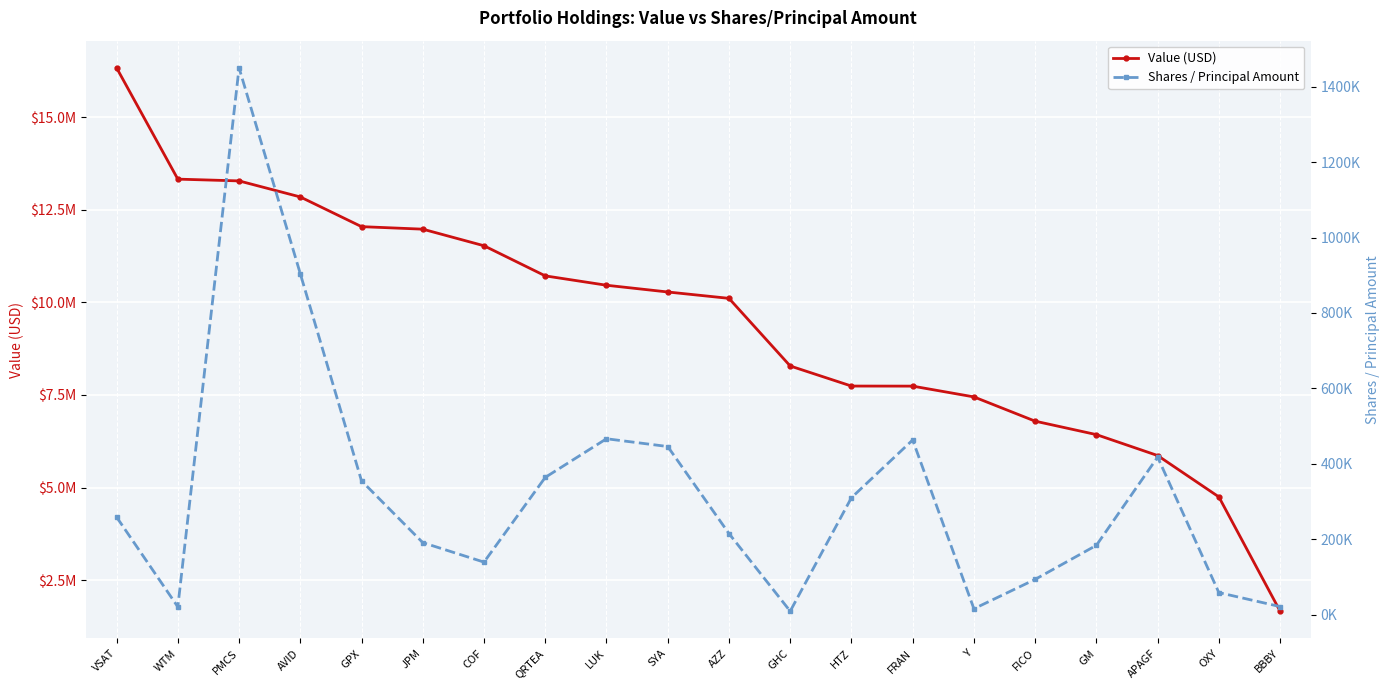

True or false: Shares / Principal Amount and Value (USD) cross at least once.

False